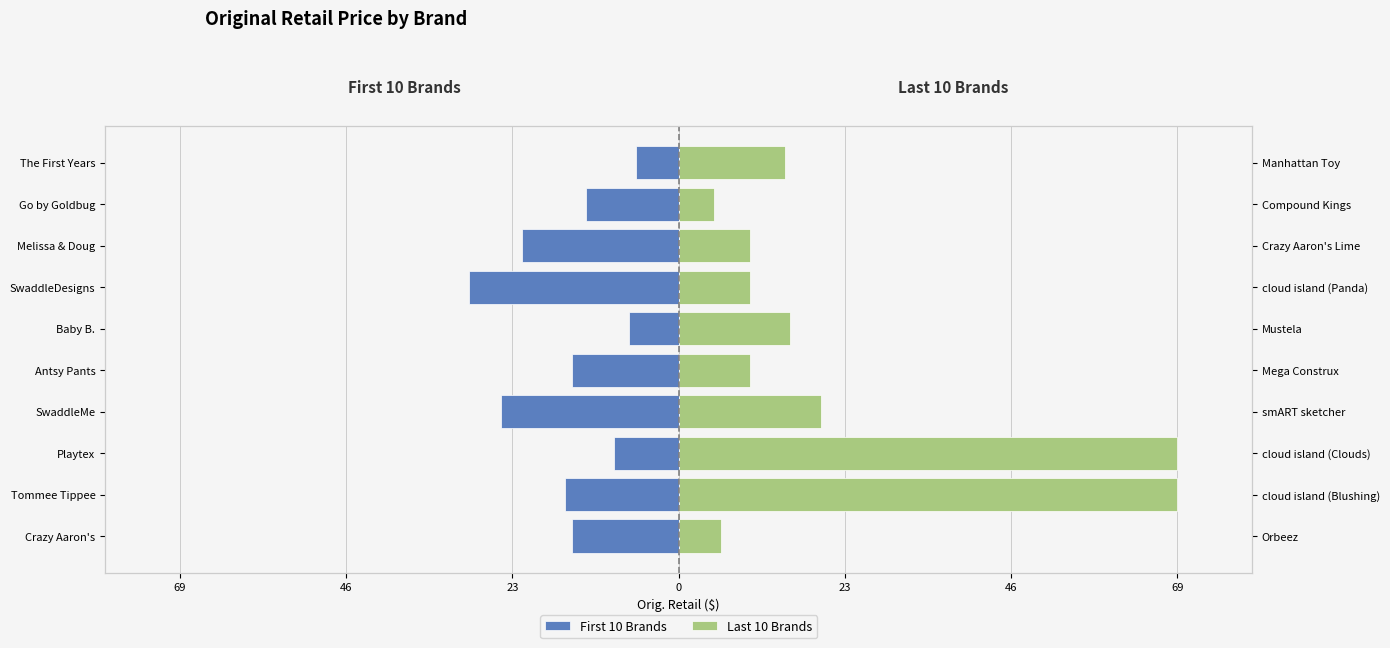

Is it true that Last 10 Brands equals 6.1 at SwaddleDesigns?

False